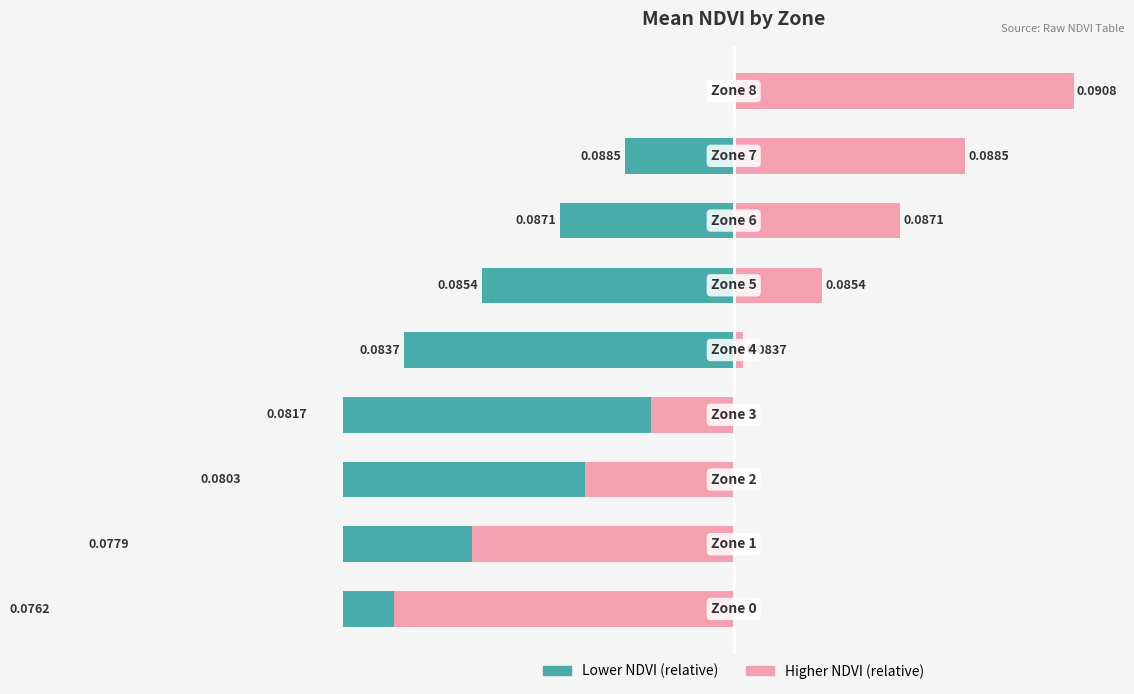

What is the lowest value of the Lower NDVI (relative) series?

-200.0